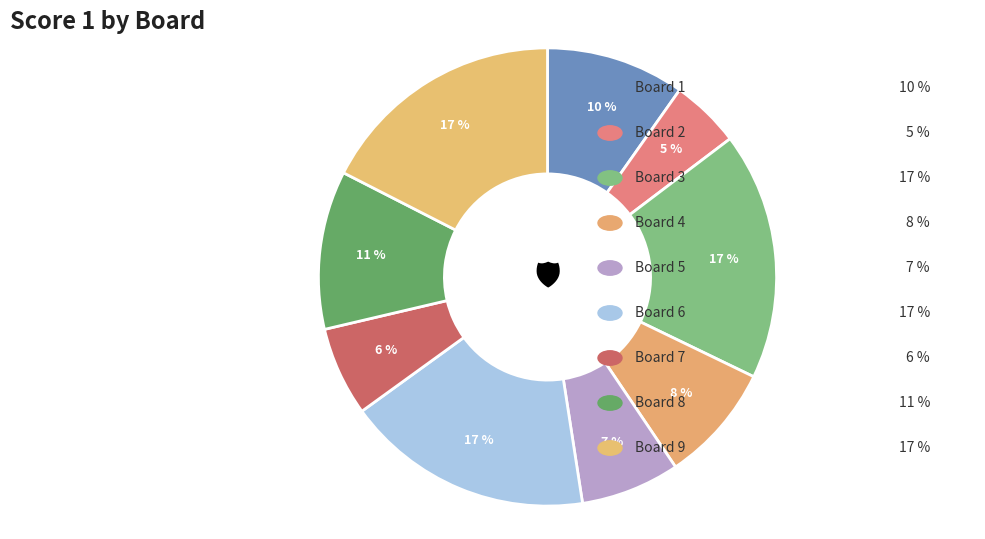

How many segments does this pie chart have?

9